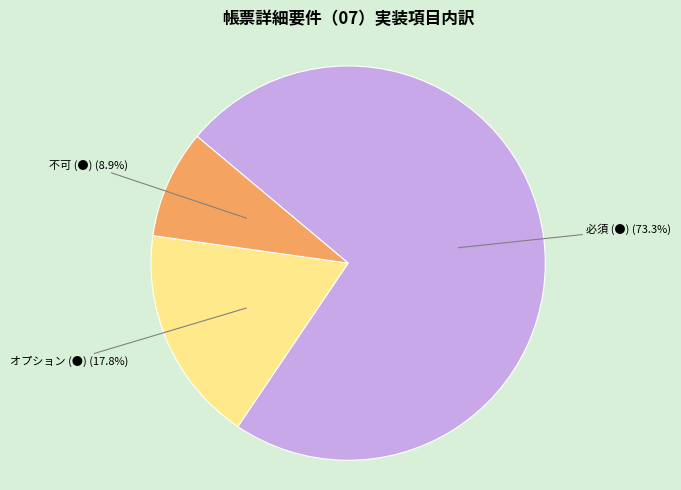

To the nearest percent, what is the combined percentage of 必須 (●) and 不可 (●)?

82%